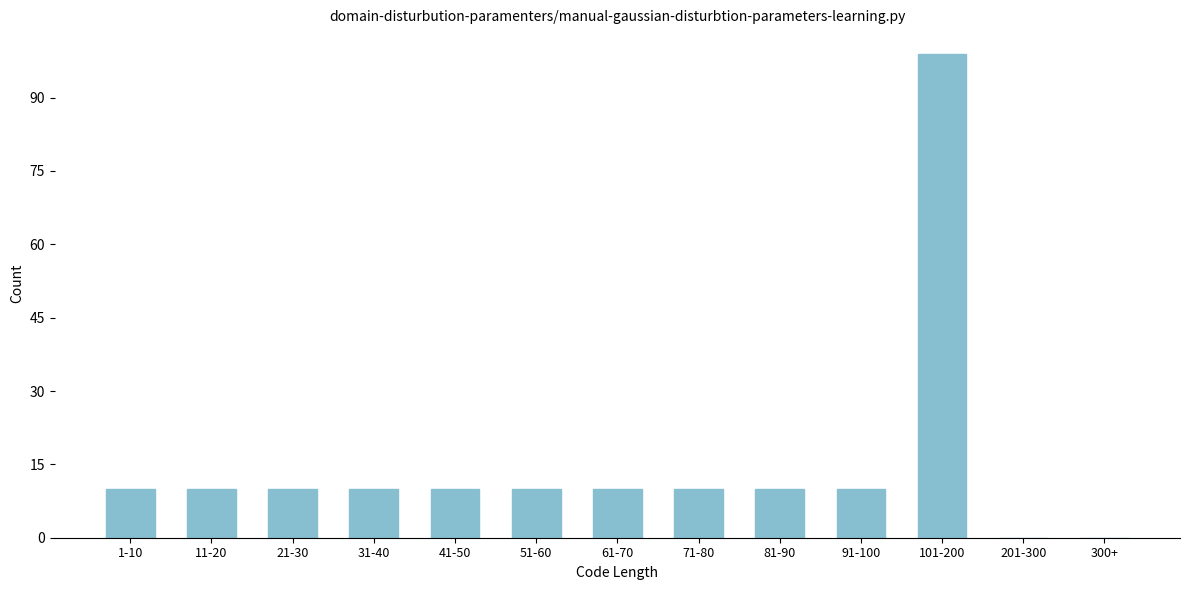

Reading left to right, extract all data points from this chart.

1-10=10	11-20=10	21-30=10	31-40=10	41-50=10	51-60=10	61-70=10	71-80=10	81-90=10	91-100=10	101-200=99	201-300=0	300+=0